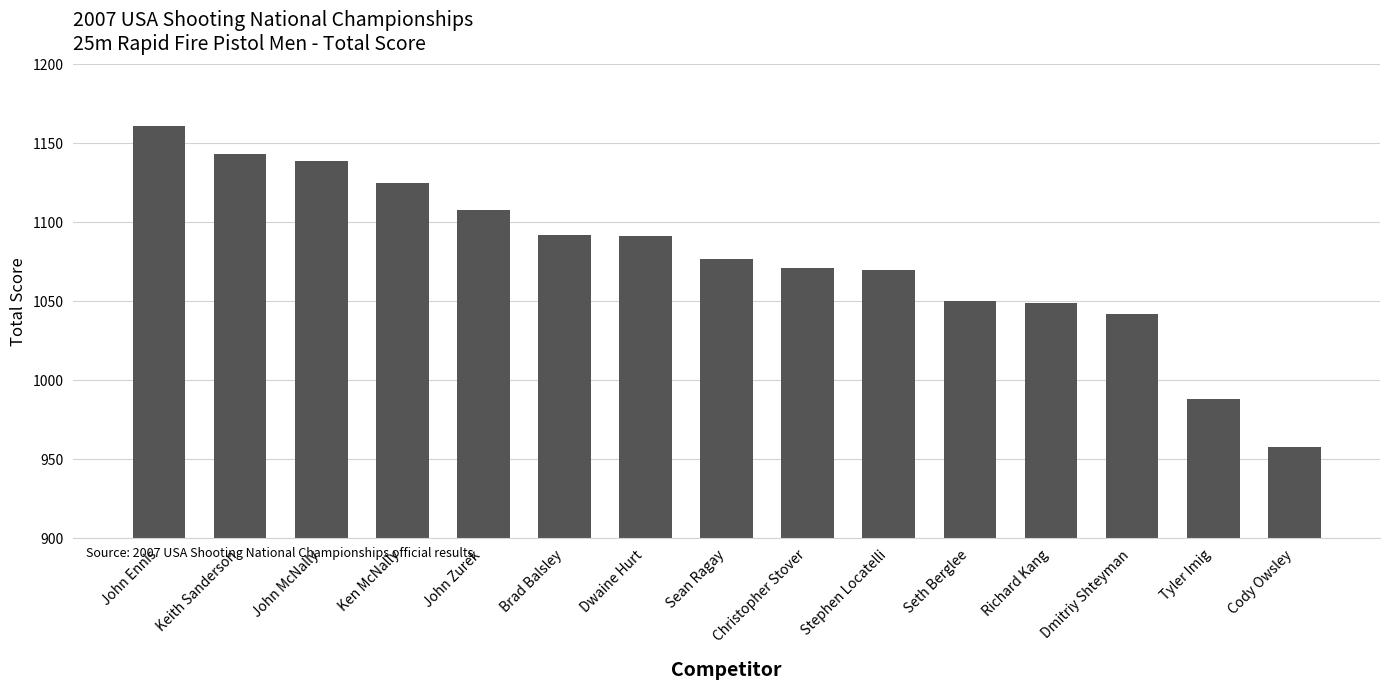

What is the difference between the values at John Zurek and Stephen Locatelli?

38